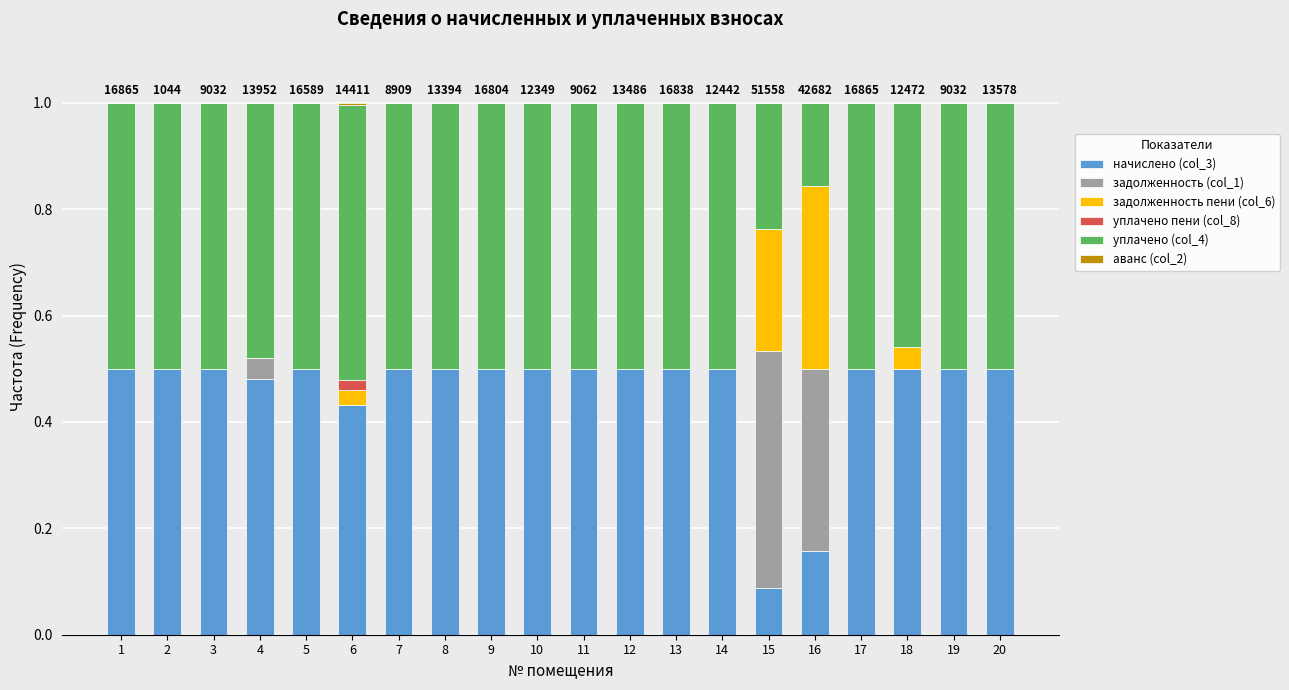

What is the total value across all series at 4?

1.0